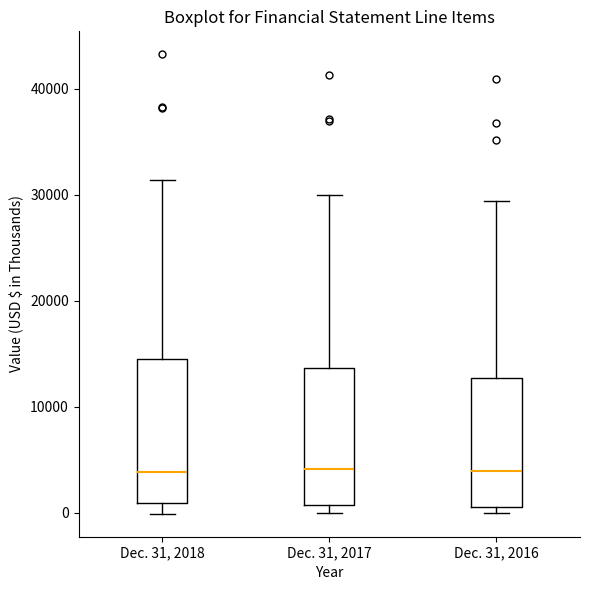

Where does the median line of the box for Dec. 31, 2017 sit on the y-axis? The values are not printed on the chart, so give them approximately, as read against the axis.

4000